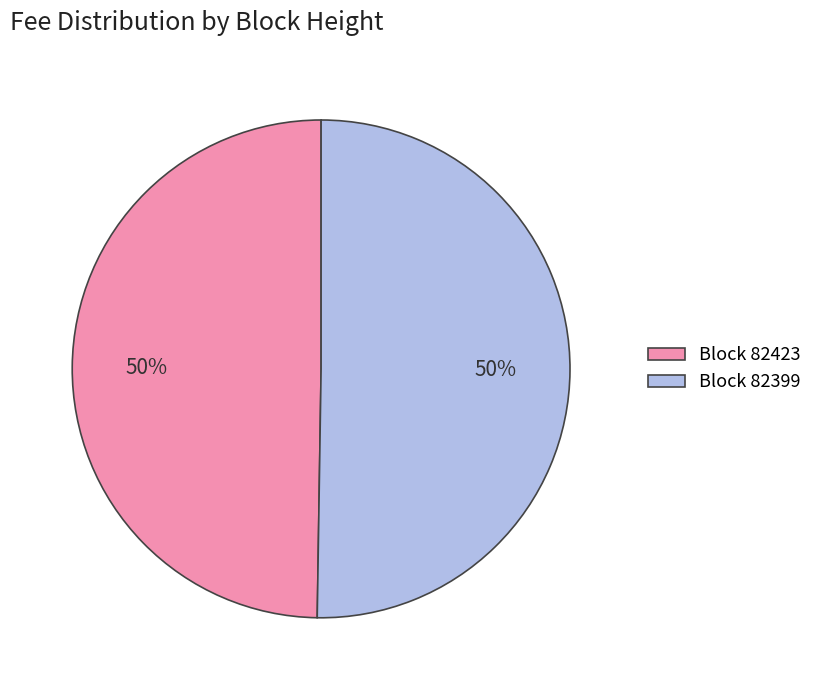

To the nearest percent, what is the average slice percentage?

50%